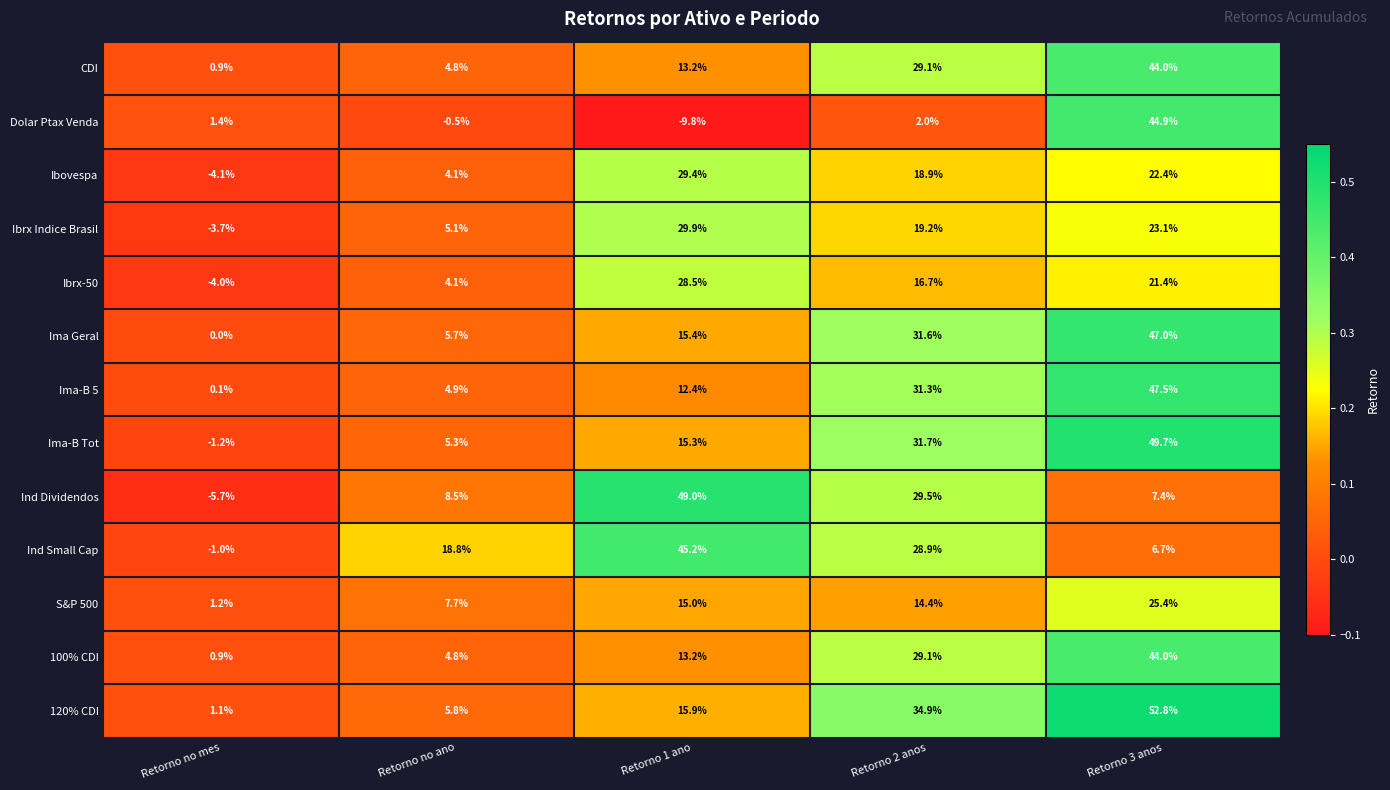

Which category has the highest value in the Dolar Ptax Venda series?

Retorno 3 anos